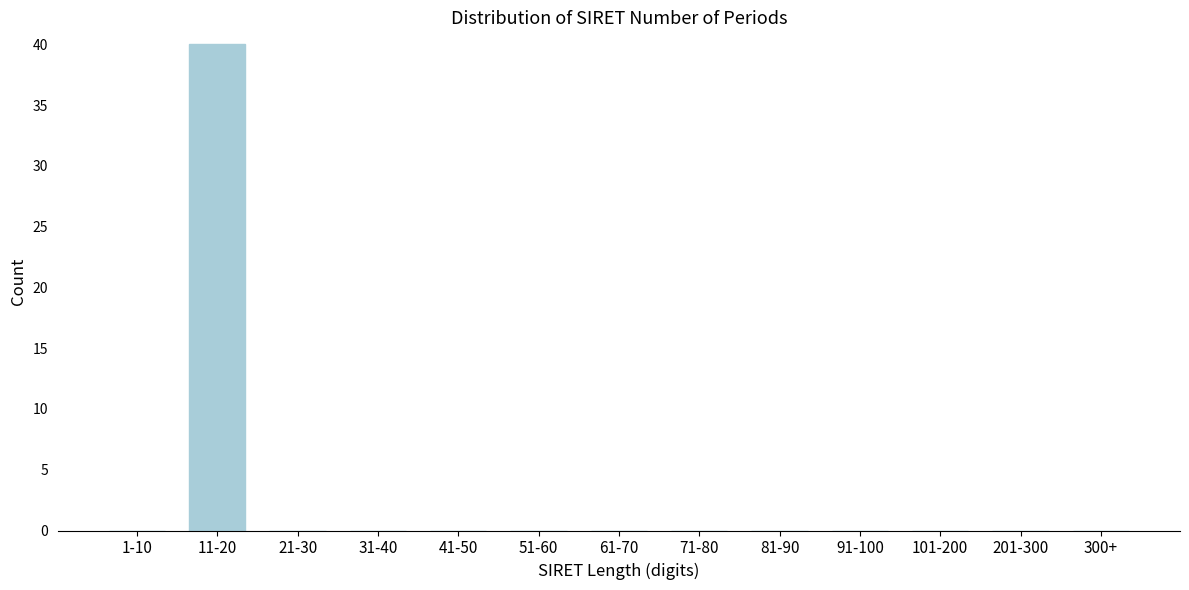

Reading left to right, what are all the values shown in this chart?

1-10=0	11-20=40	21-30=0	31-40=0	41-50=0	51-60=0	61-70=0	71-80=0	81-90=0	91-100=0	101-200=0	201-300=0	300+=0